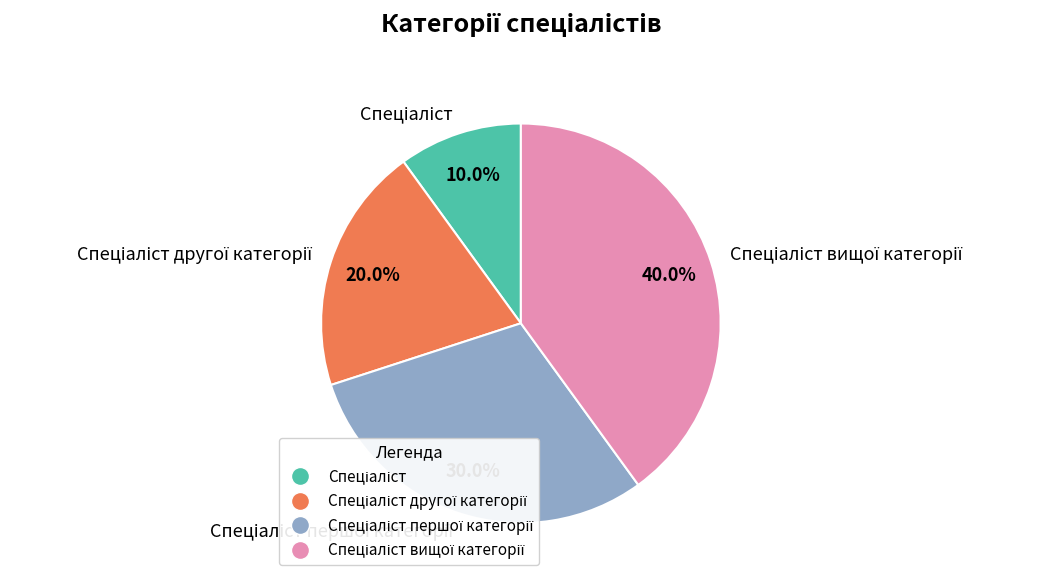

Is there any slice that represents more than half of the pie?

No